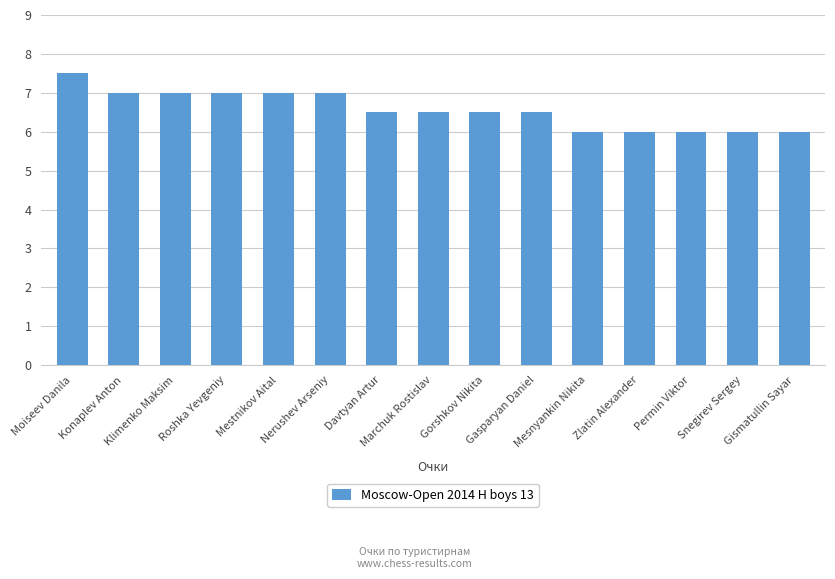

How many bars are there in total?

15